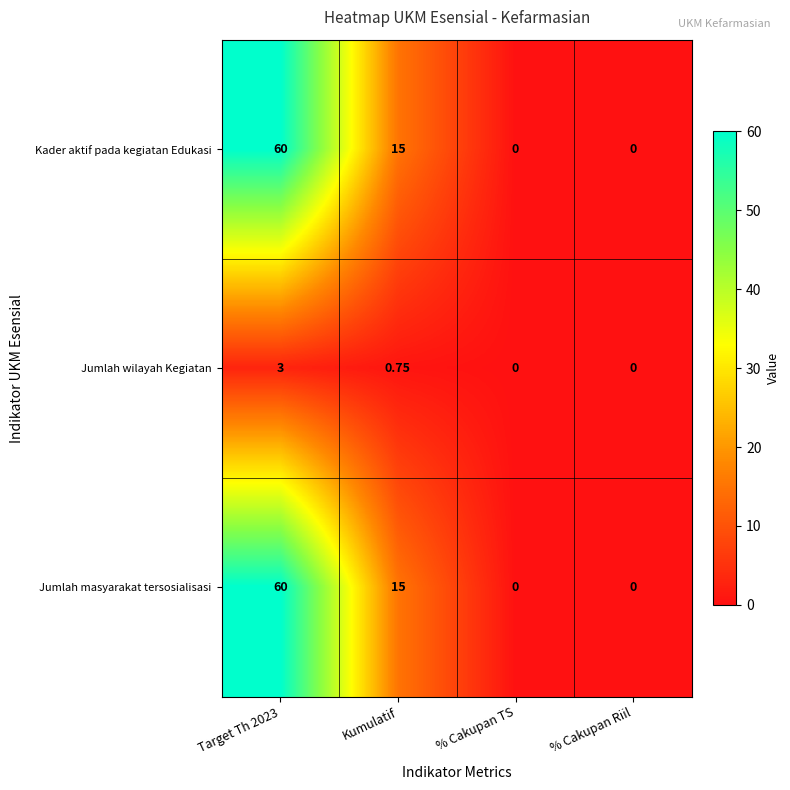

Is the value of Jumlah wilayah Kegiatan at Target Th 2023 greater than the value of Kader aktif pada kegiatan Edukasi at Kumulatif?

No